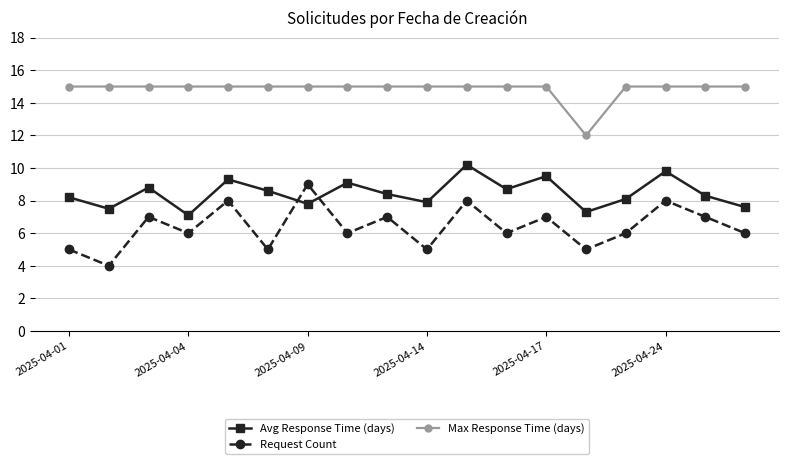

What is the value of the Request Count point at the 15th from the left?

6.0